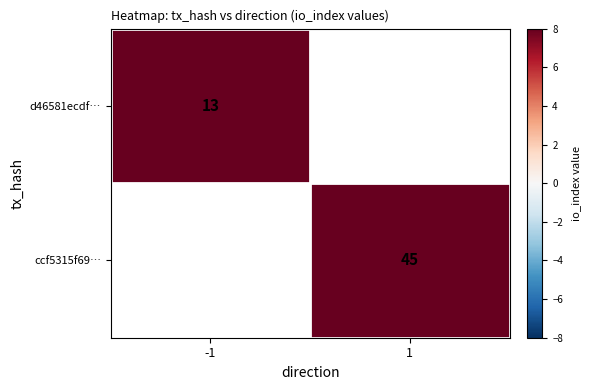

The ccf5315f69… series shows 45 at 1. True or false?

True